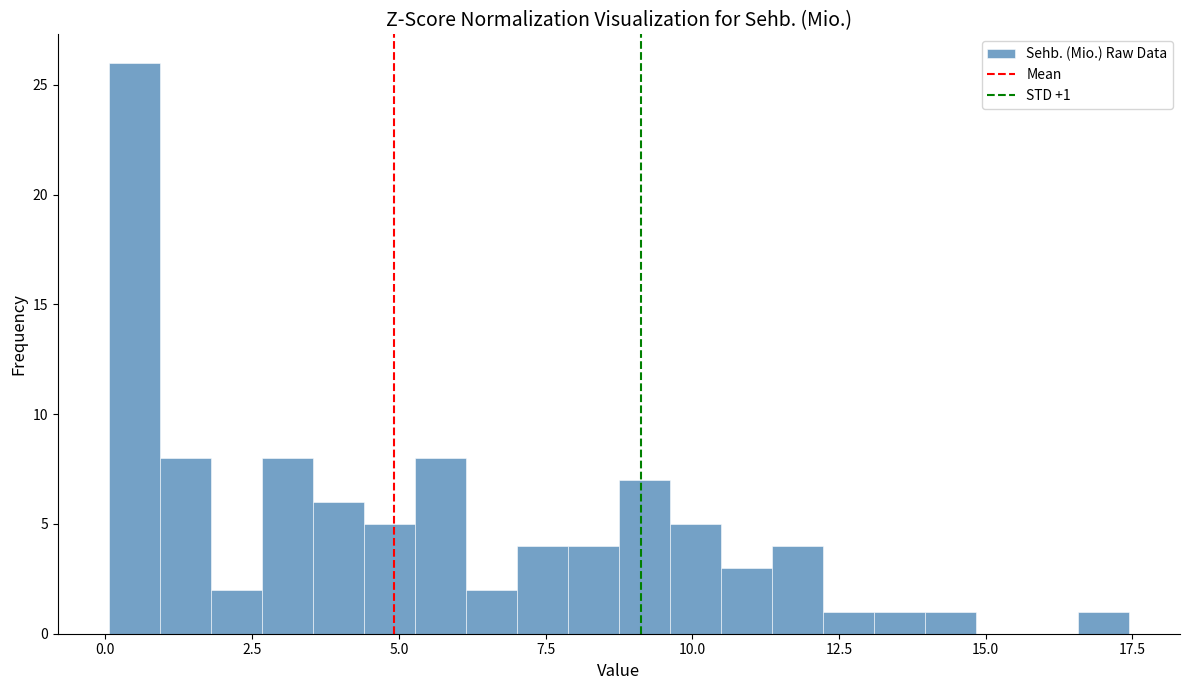

Around what value on the x-axis is the tallest bar? Give the approximate position of its centre, as read against the axis.

0.5